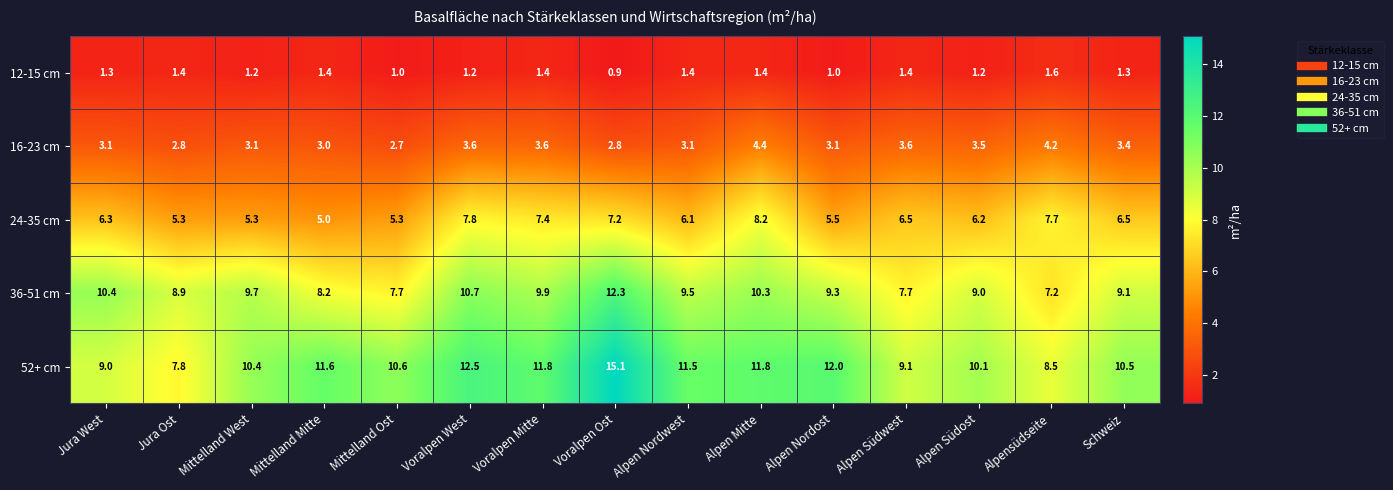

Count the number of data series in this chart.

5